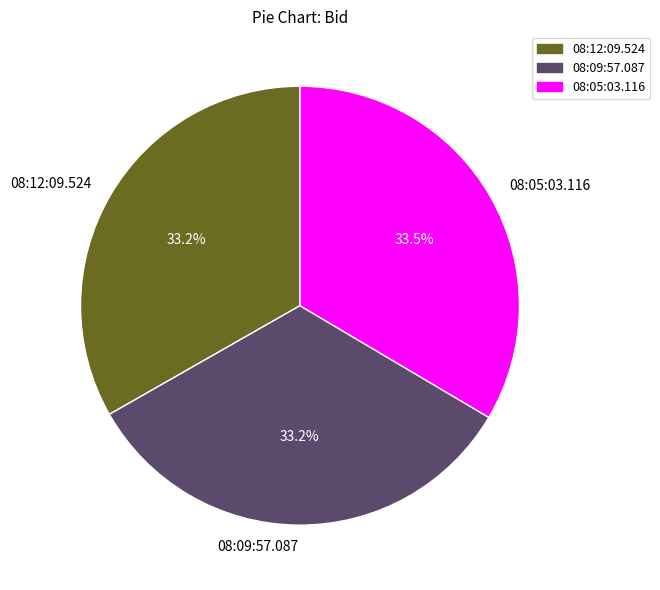

Is the sum of 08:12:09.524 and 08:05:03.116 greater than half?

Yes